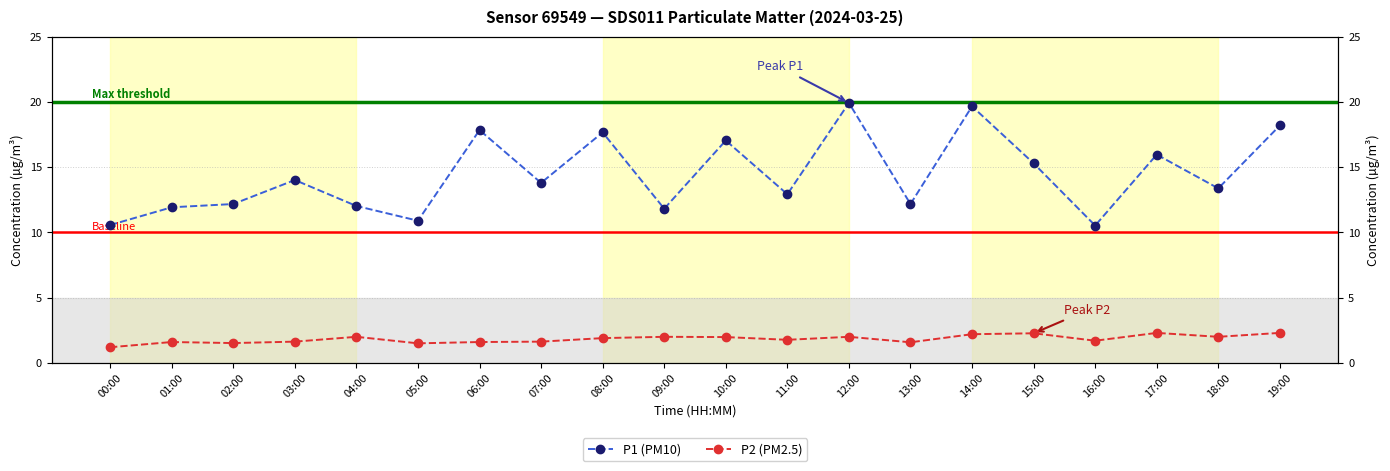

Reading left to right, extract all data points from this chart.

P1 (PM10): 10.6	11.9	12.2	14.0	12.0	10.9	17.9	13.8	17.7	11.8	17.1	12.9	19.9	12.2	19.7	15.3	10.5	16.0	13.4	18.2
P2 (PM2.5): 1.2	1.6	1.5	1.6	2.0	1.5	1.6	1.6	1.9	2.0	2.0	1.8	2.0	1.6	2.2	2.3	1.7	2.3	2.0	2.3